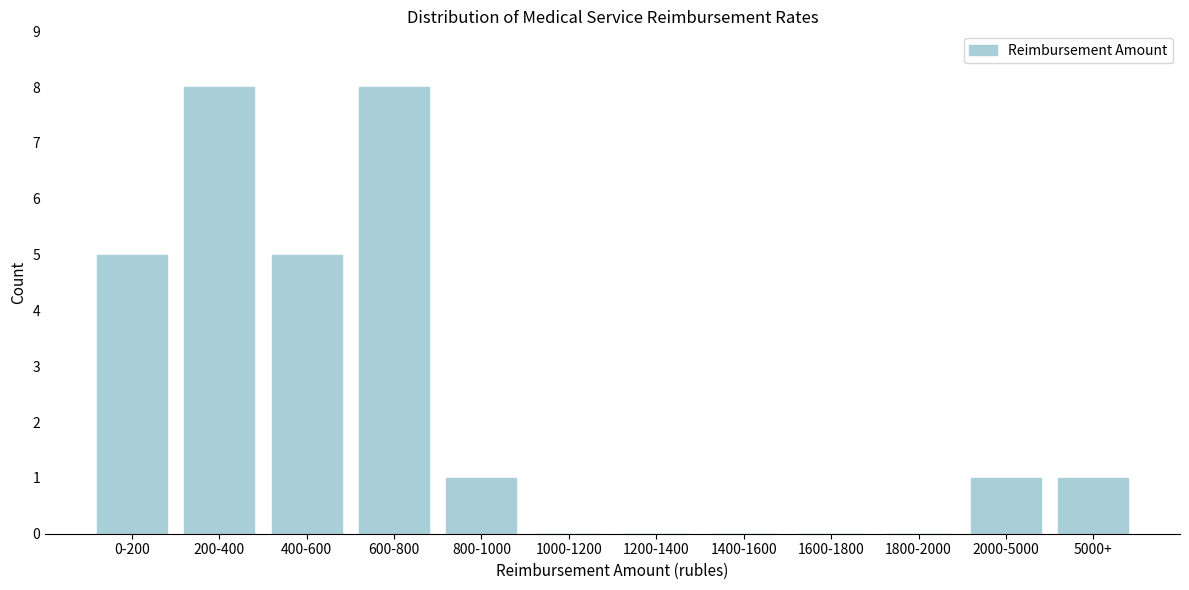

Reading right to left, transcribe all the data shown in this chart.

5000+=1	2000-5000=1	1800-2000=0	1600-1800=0	1400-1600=0	1200-1400=0	1000-1200=0	800-1000=1	600-800=8	400-600=5	200-400=8	0-200=5